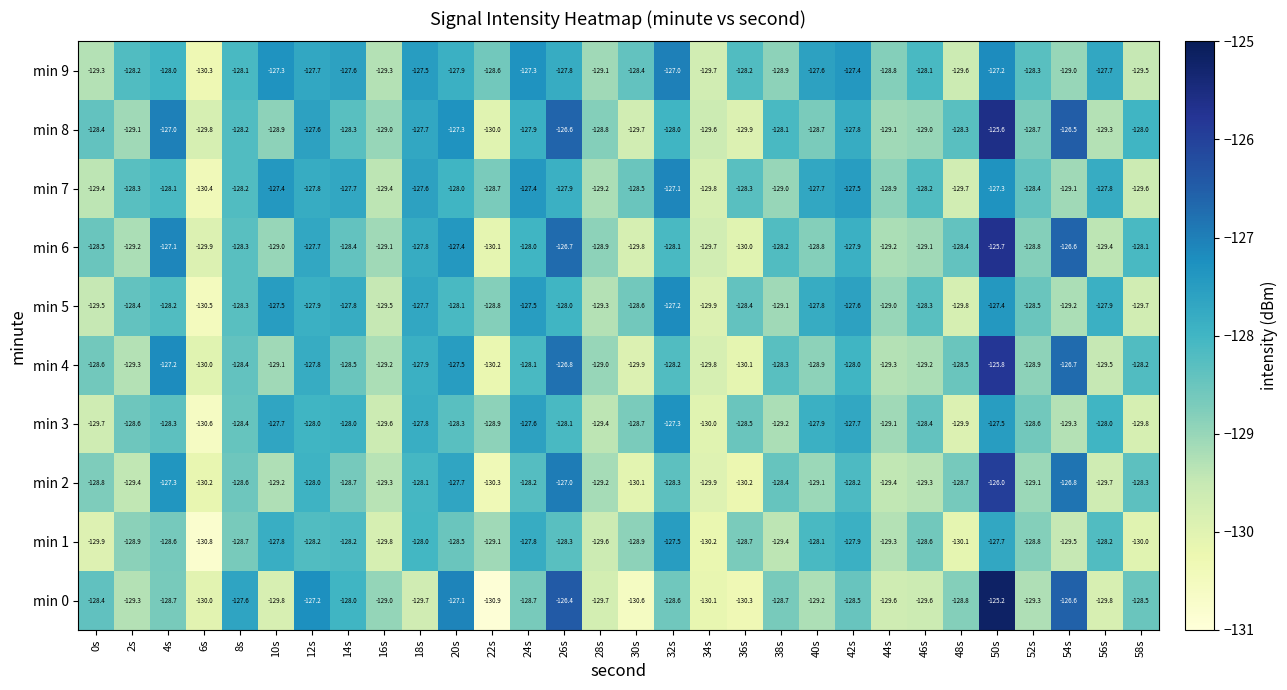

Which category has the highest value across all series?

50s